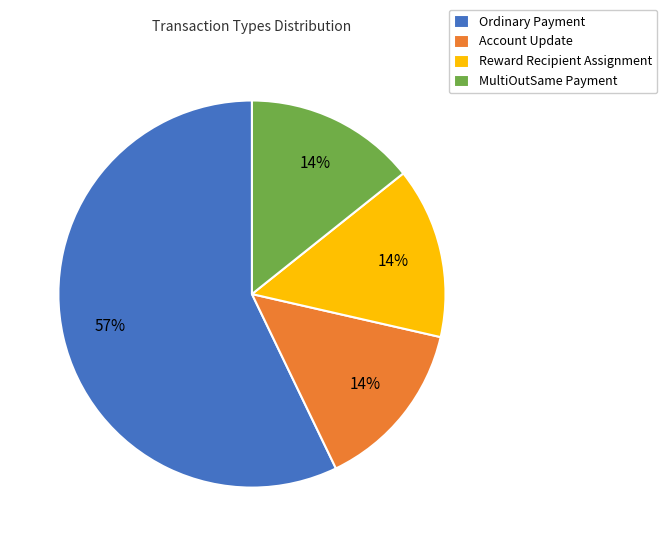

Which slice is the largest?

Ordinary Payment